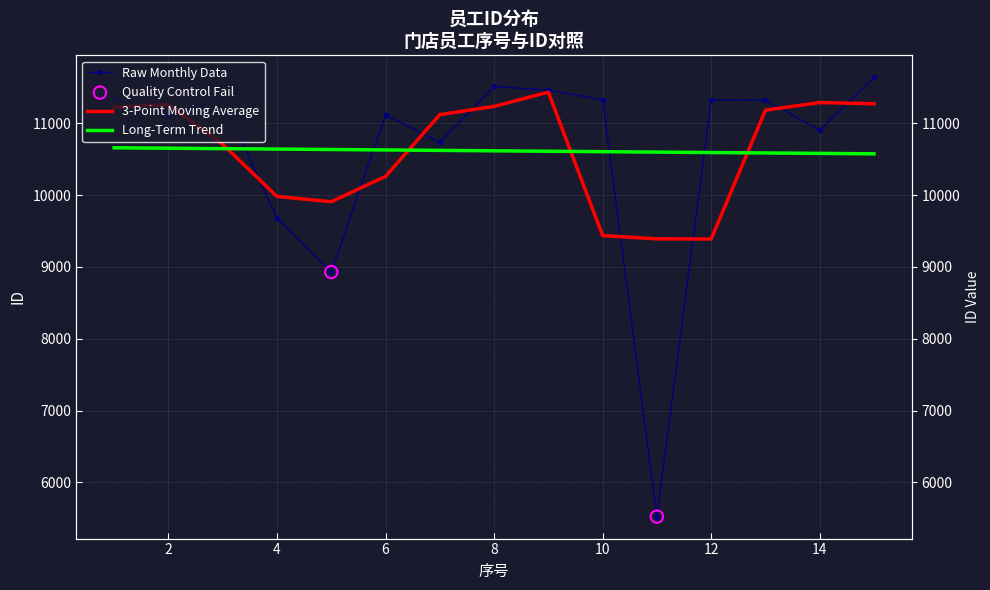

Approximately how many times larger is the value at 5 compared to 6?

0.8